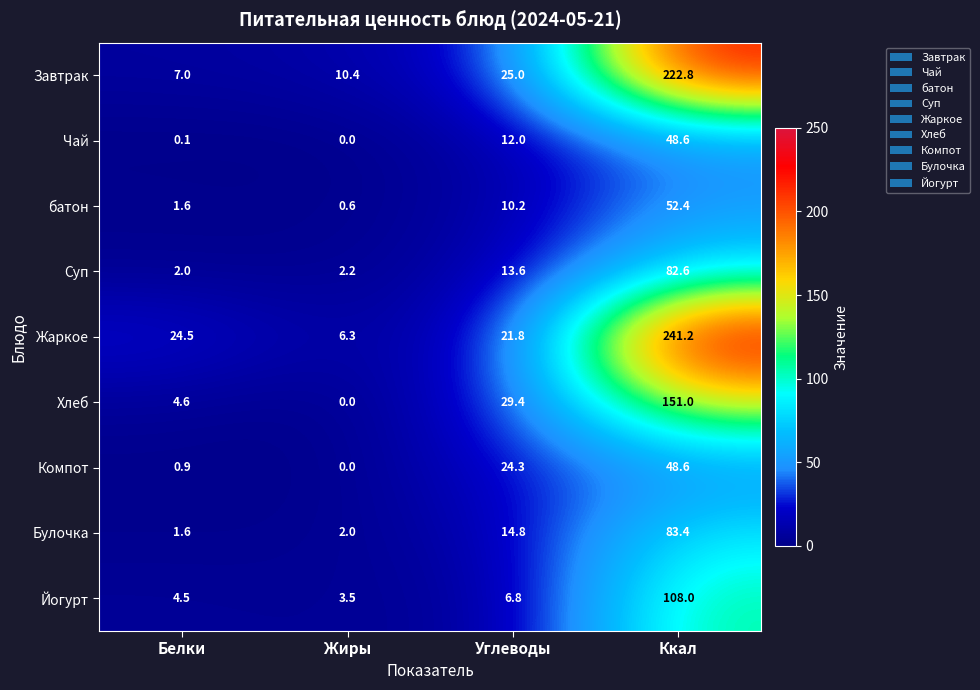

Where is Булочка nearest to the value 42?

Углеводы